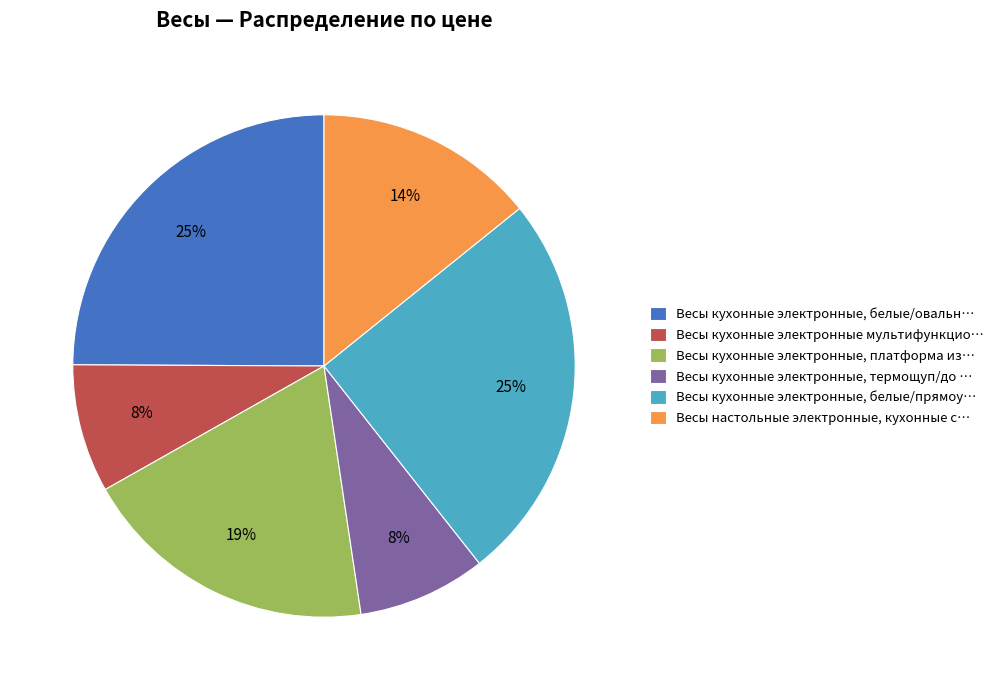

How many slices are in this pie chart?

6